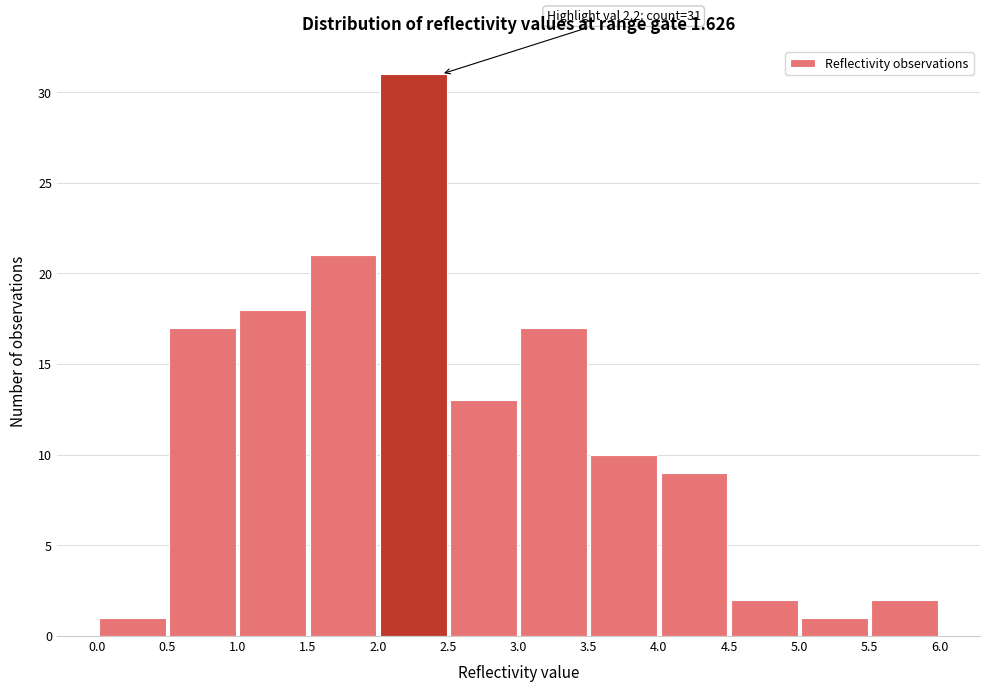

Which range on the x-axis has the tallest bar?

2.0 to 2.5